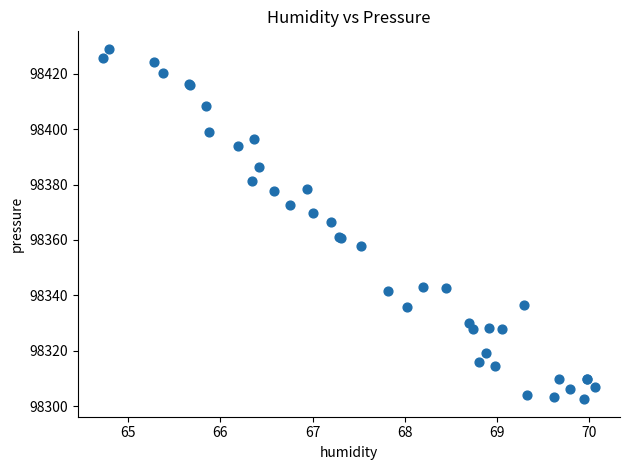

What Y value in the scatter plot is closest to 98365?

98366.5